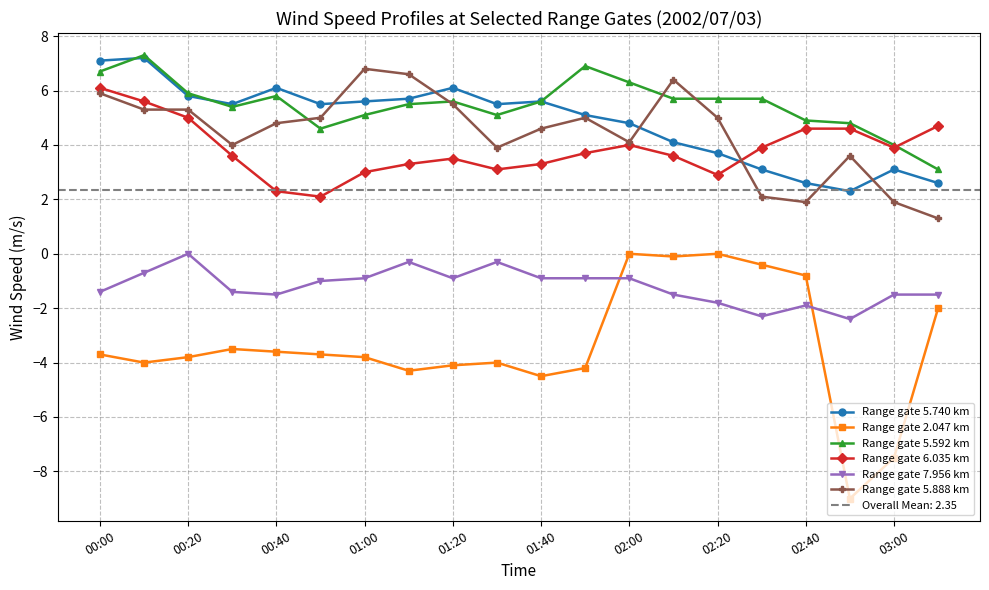

True or false: Range gate 5.592 km has more than 0 points higher than both neighbors.

True